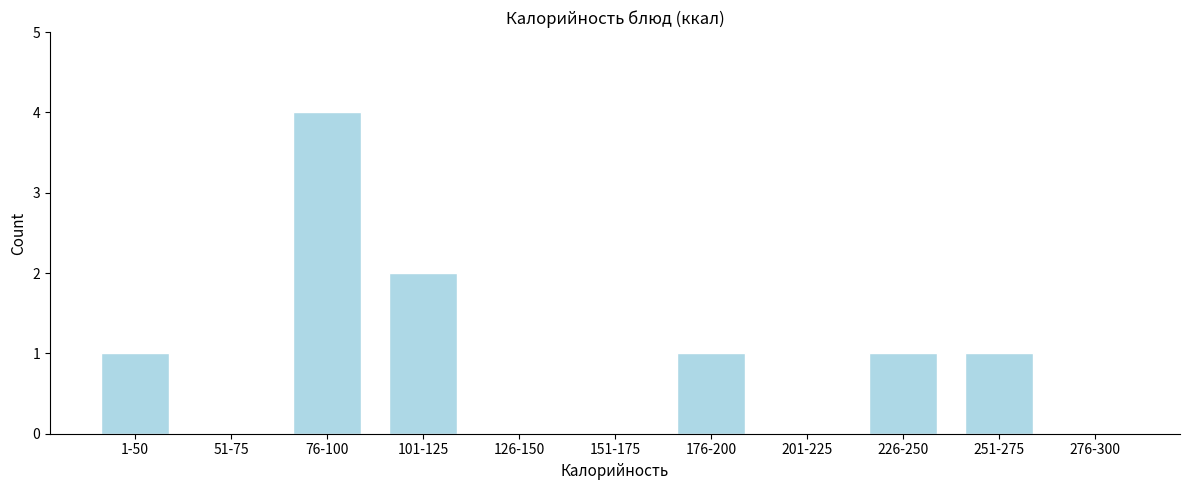

Reading left to right, transcribe all the data shown in this chart.

1-50=1	51-75=0	76-100=4	101-125=2	126-150=0	151-175=0	176-200=1	201-225=0	226-250=1	251-275=1	276-300=0